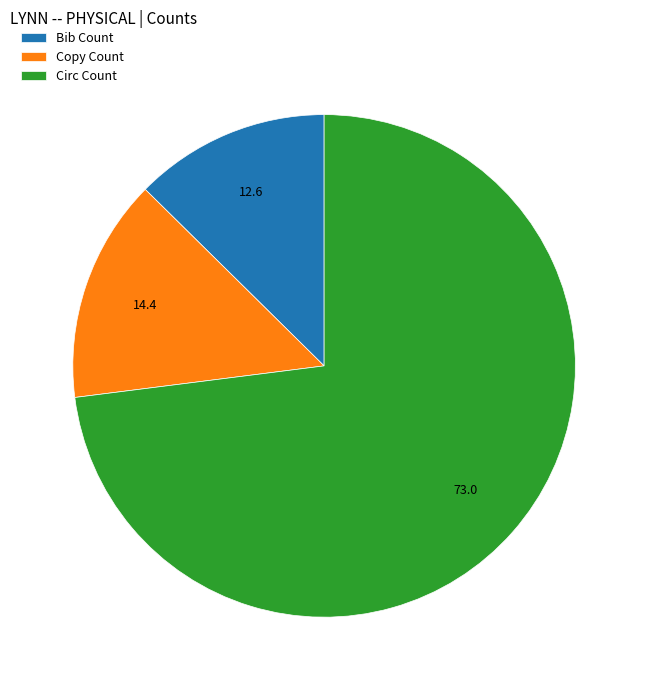

Is the sum of Copy Count and Bib Count greater than half?

No